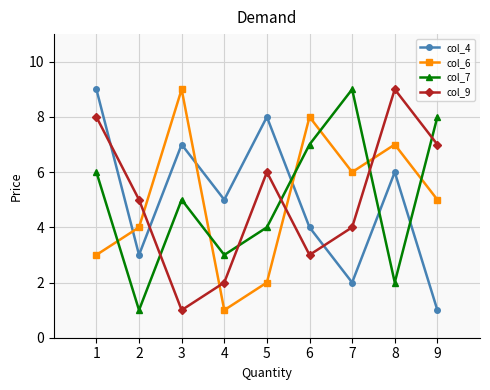

What is the total value across all series at 9?

21